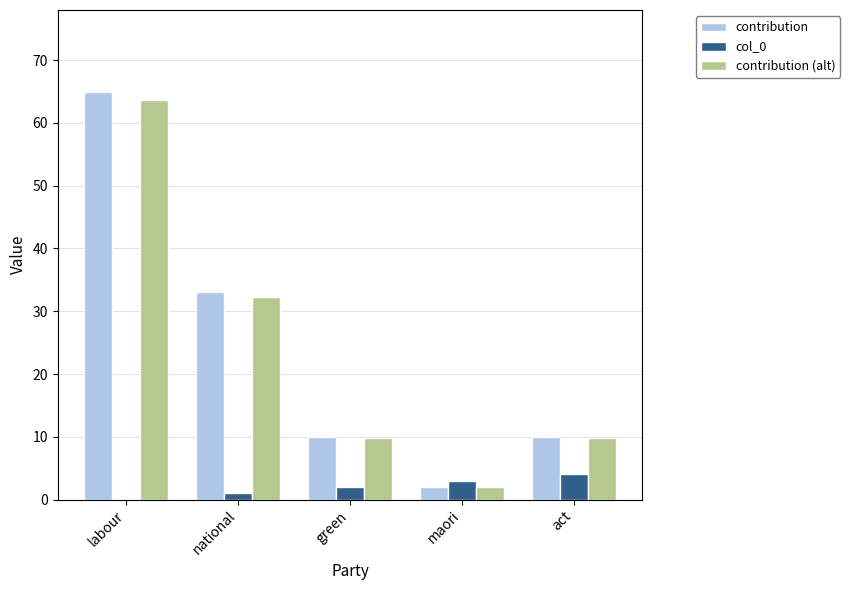

Between labour and maori, which series saw the biggest shift?

contribution